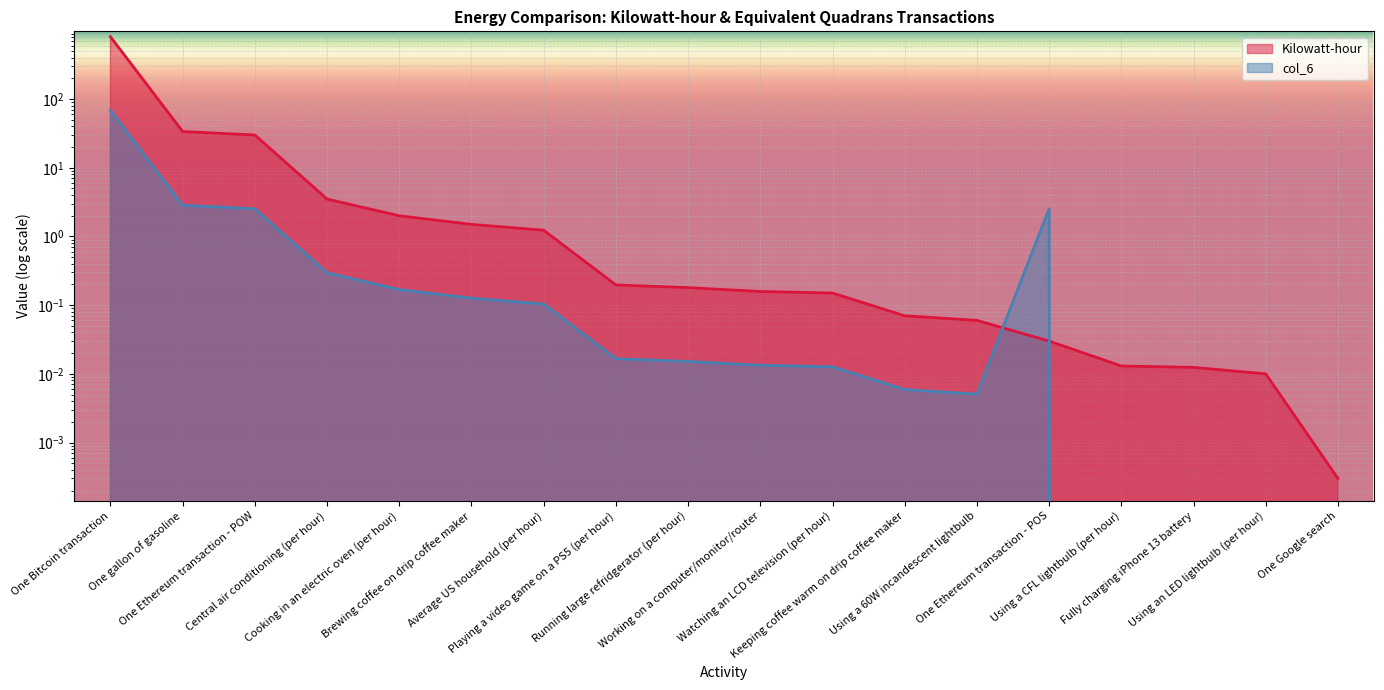

At which label does Equivalent Quadrans transactions (*1000) reach its minimum?

Using a CFL lightbulb (per hour)